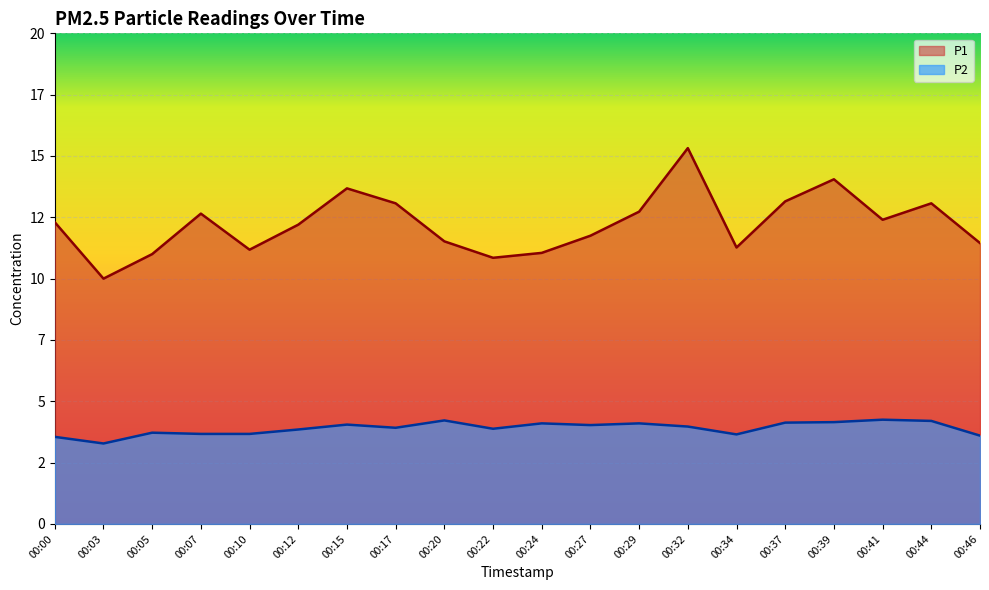

What is the difference between the maximum and minimum values in the P1 series?

5.3